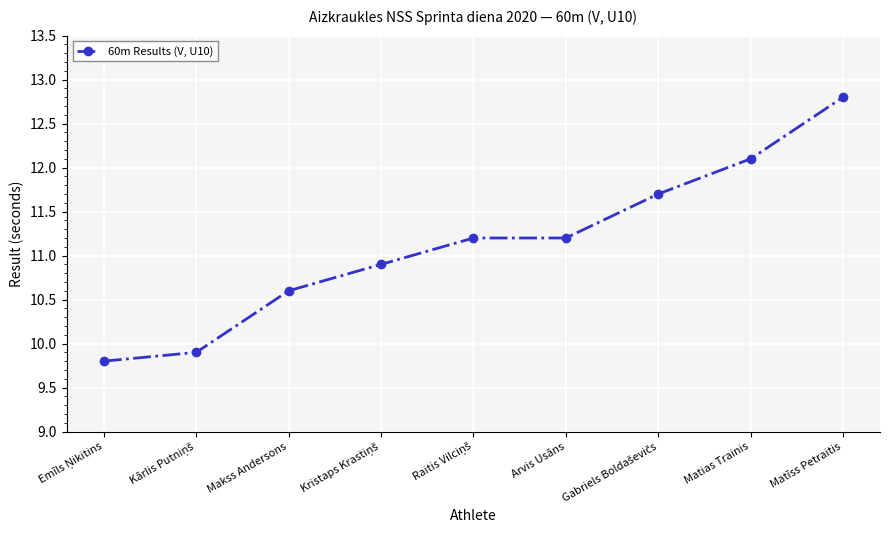

Which category has the highest value across all series?

Matīss Petraitis